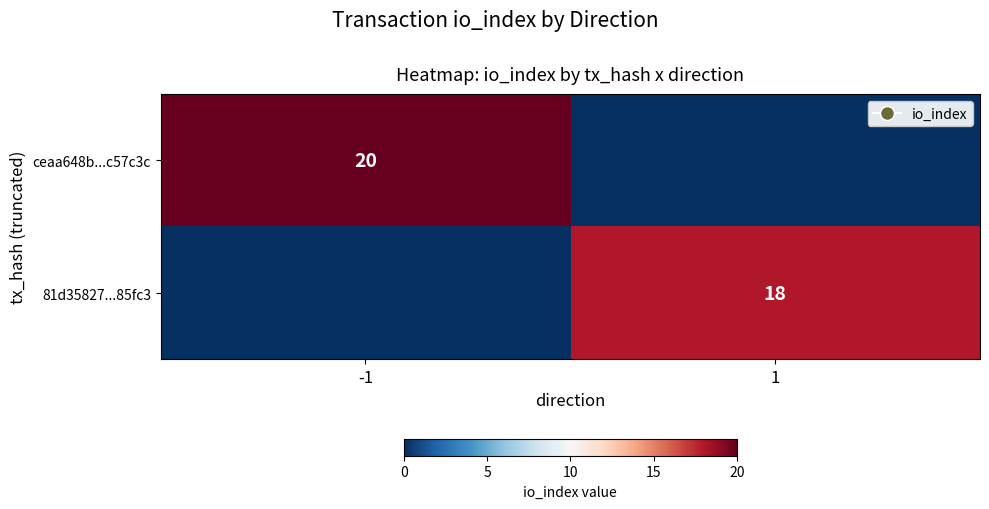

The value of ceaa648b...c57c3c at -1 is 8. True or false?

False